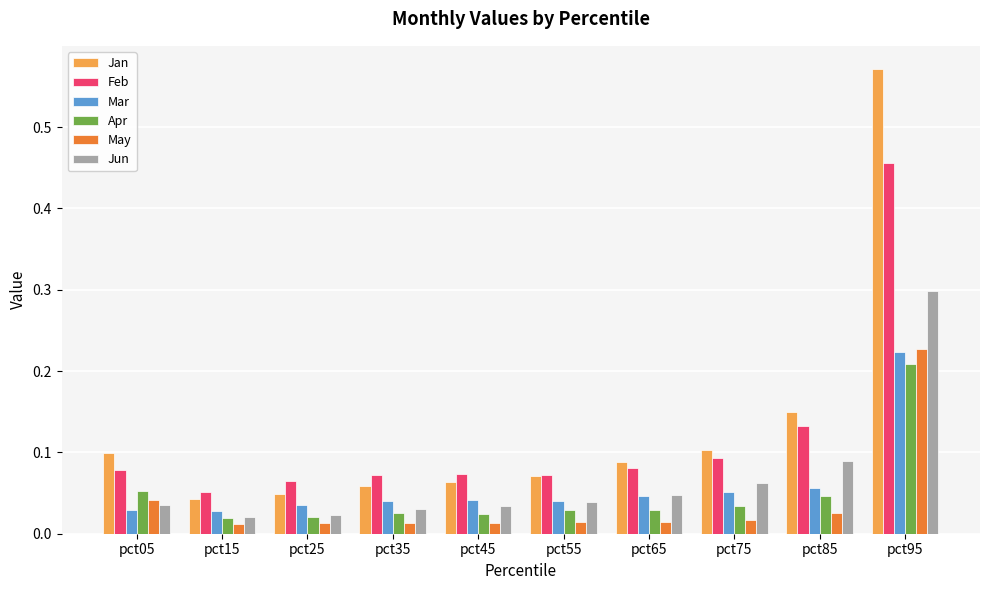

What is the difference between the maximum and minimum values in the Jun series?

0.3